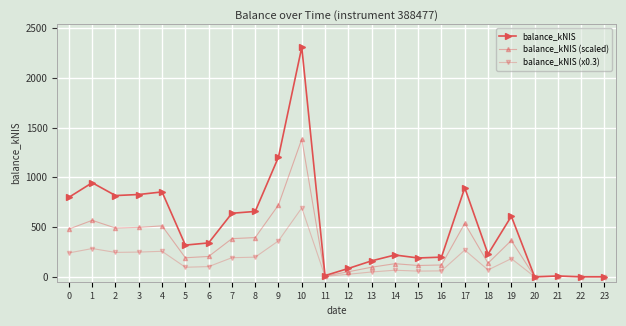

The value of balance_kNIS at 14 is 218.9. True or false?

True